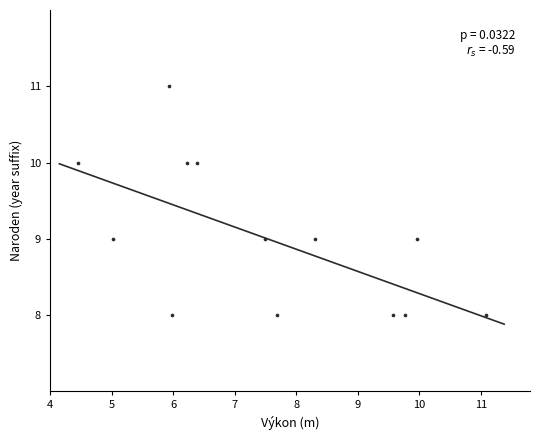

What is the range of Y values (max minus min)?

3